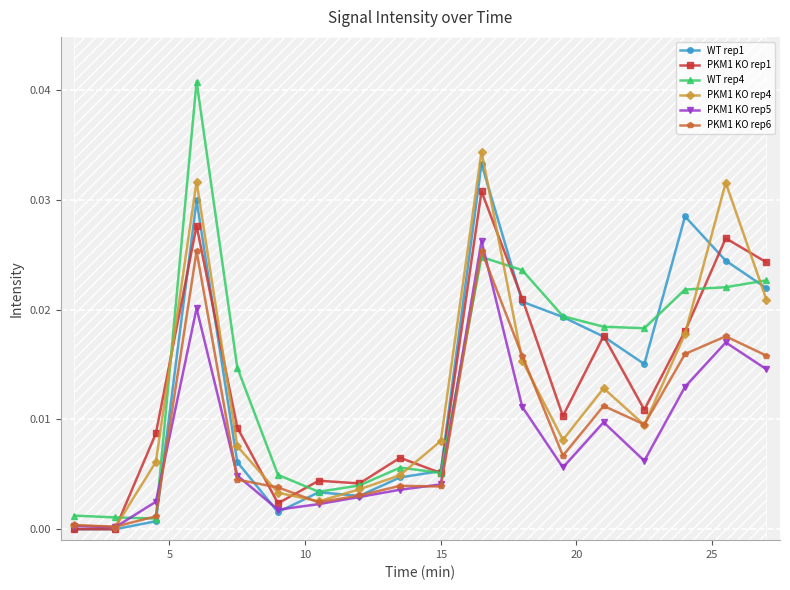

Does the chart display data point markers on the line(s)?

Yes